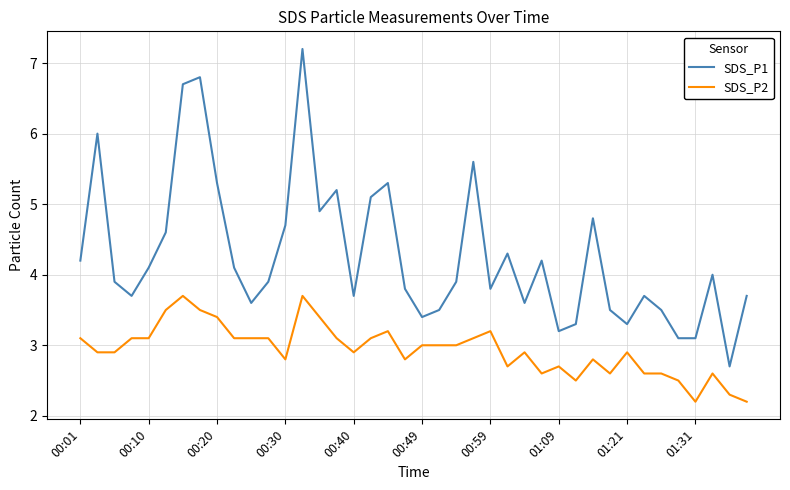

What is the minimum value shown in the chart?

2.2